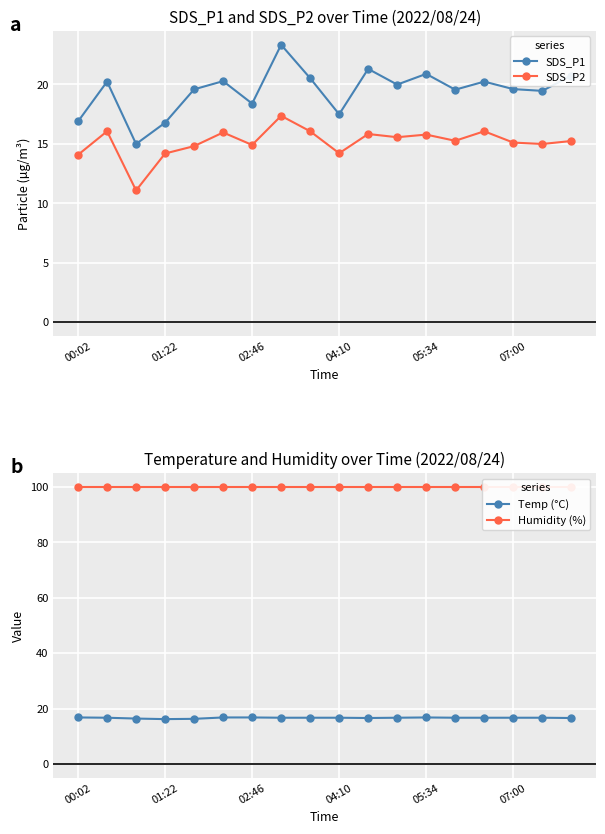

True or false: SDS_P2 and SDS_P1 cross at least once.

False